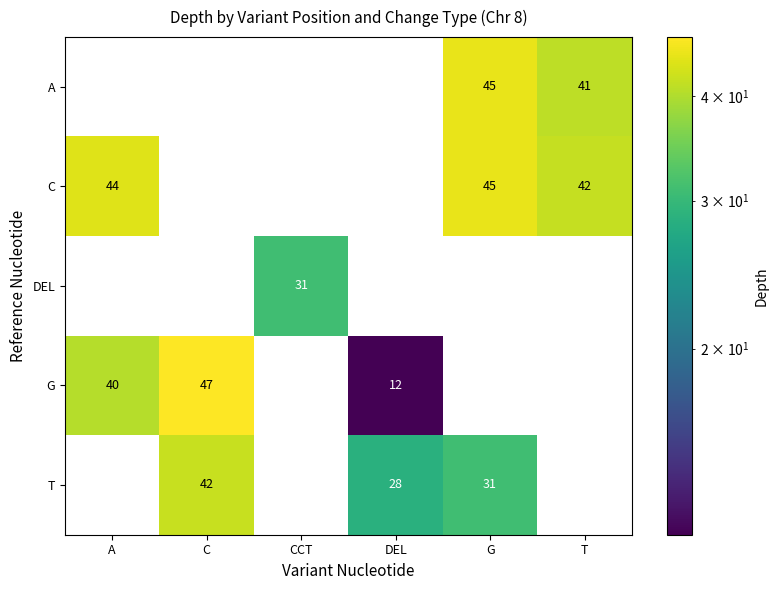

The G series shows 12 at DEL. True or false?

True